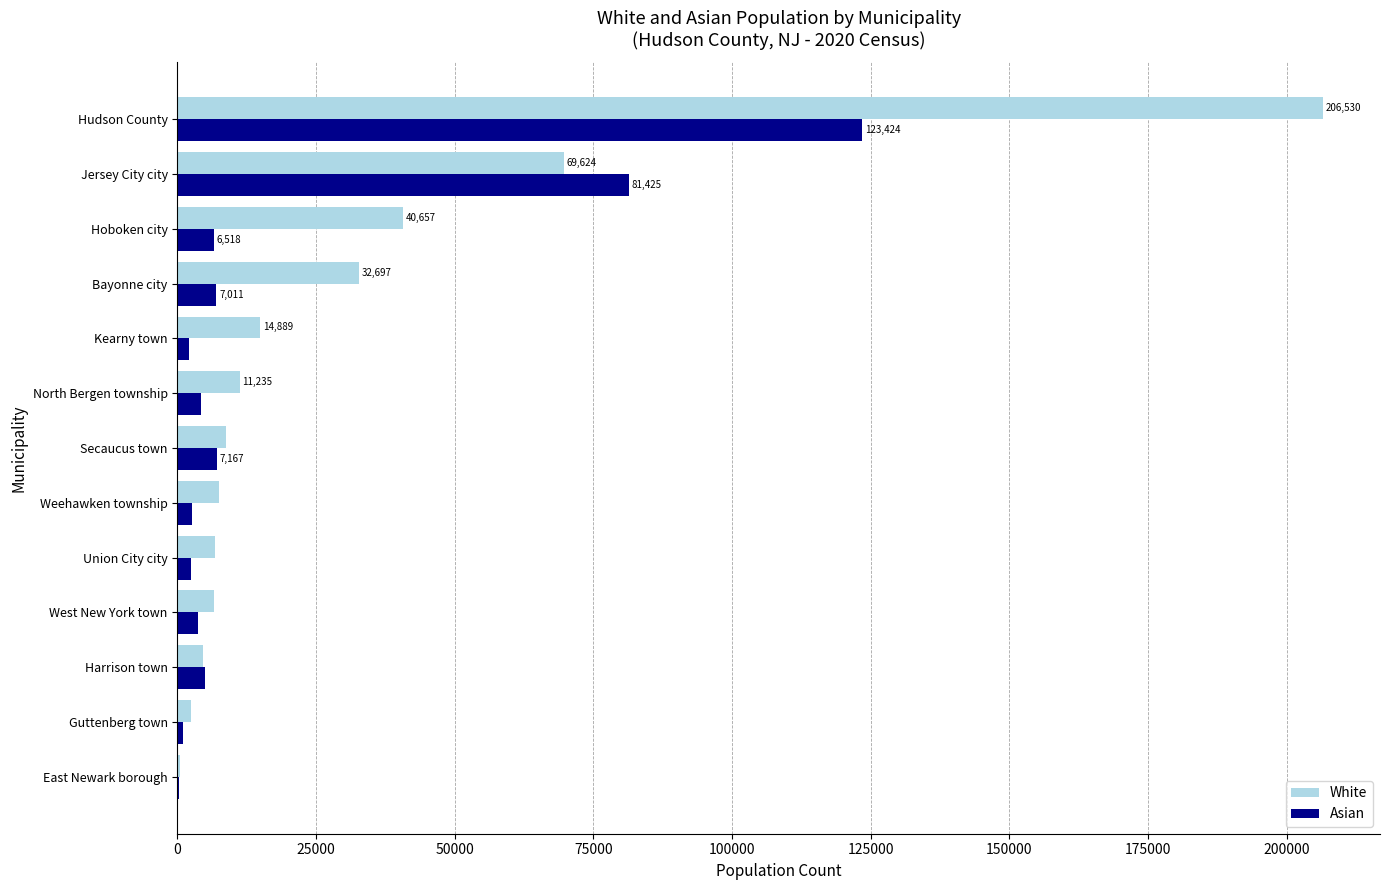

What is the total value across all series at Jersey City city?

151049